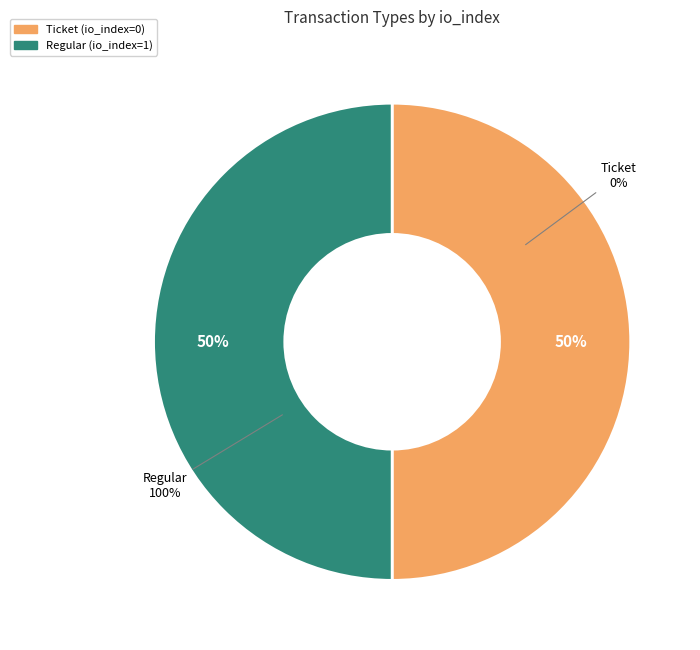

To the nearest percent, what is the combined percentage of Ticket and Regular?

100%